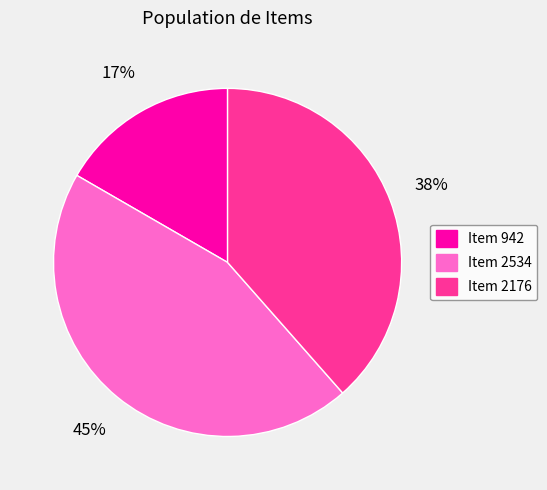

To the nearest percent, what percentage of the pie is Item 2176?

38%